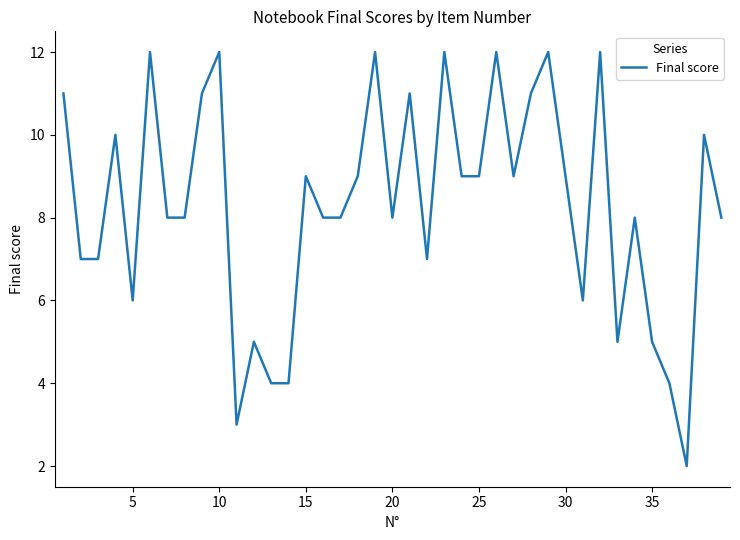

How many lines are shown in the chart?

1